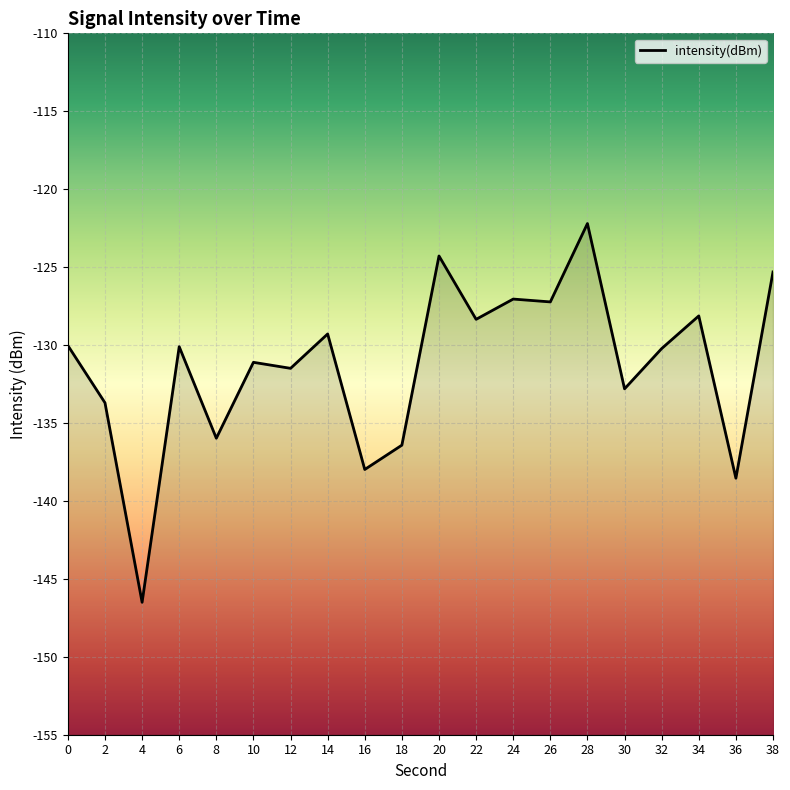

What value does the data have at 30?

-132.8